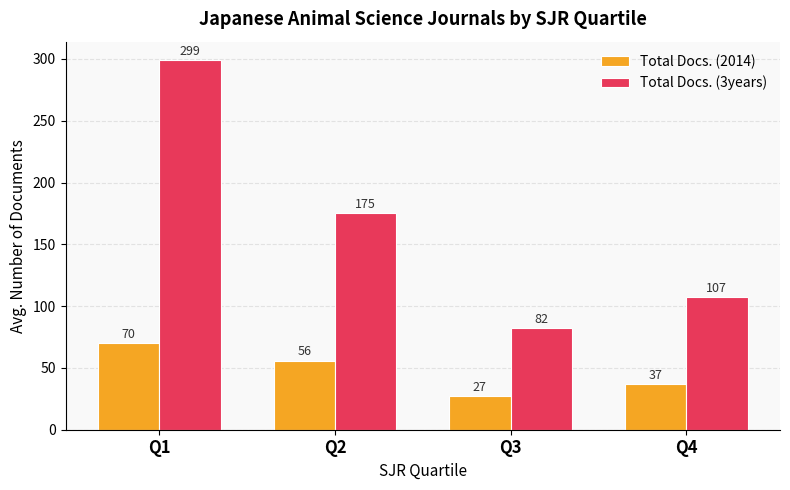

What is the spread (max minus min) of values at Q1?

229